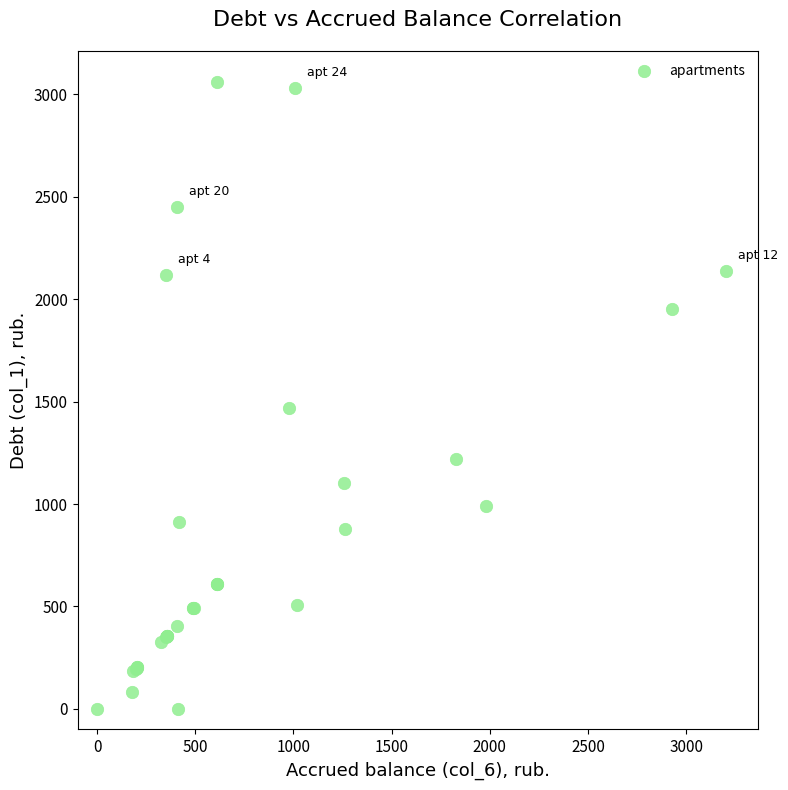

What Y value in the scatter plot is closest to 1528?

1468.2